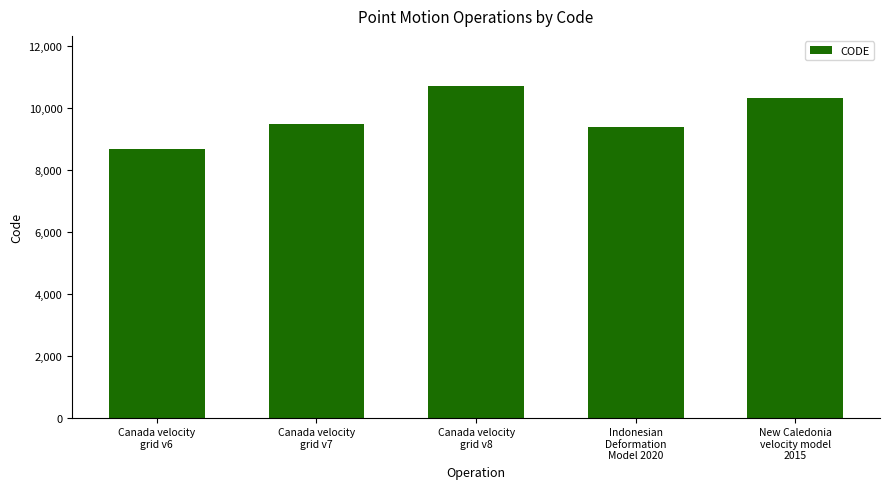

True or false: the data shows 17192 at Canada velocity
grid v8.

False